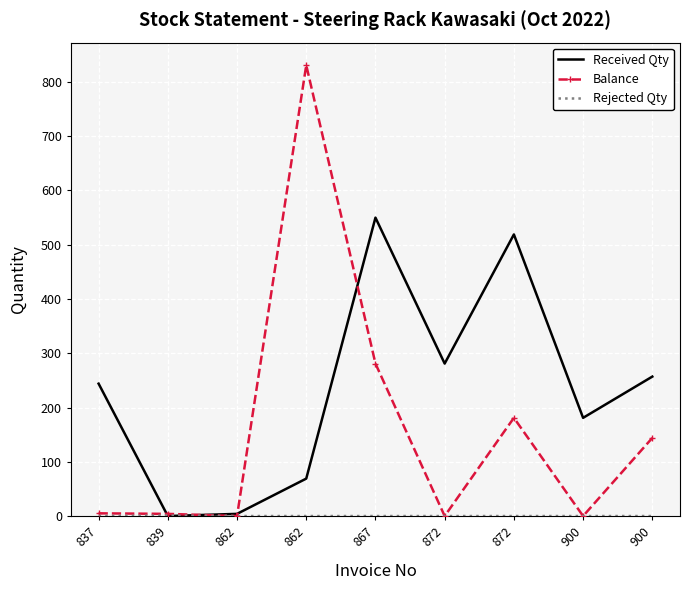

What is the difference between the second highest and second lowest values in the Balance series?

281